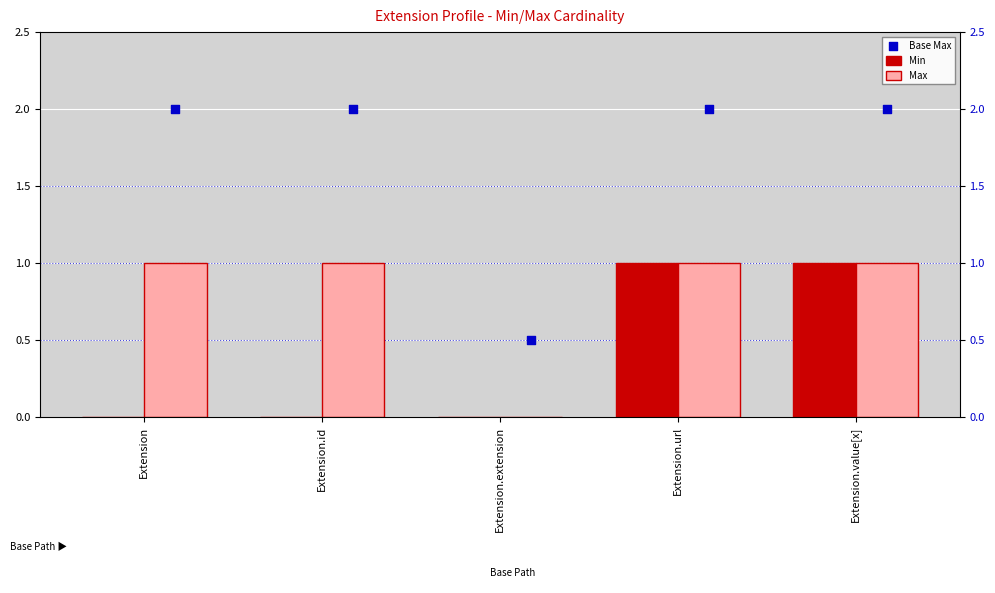

What are all the series names shown in the legend?

Min, Max, Base Max